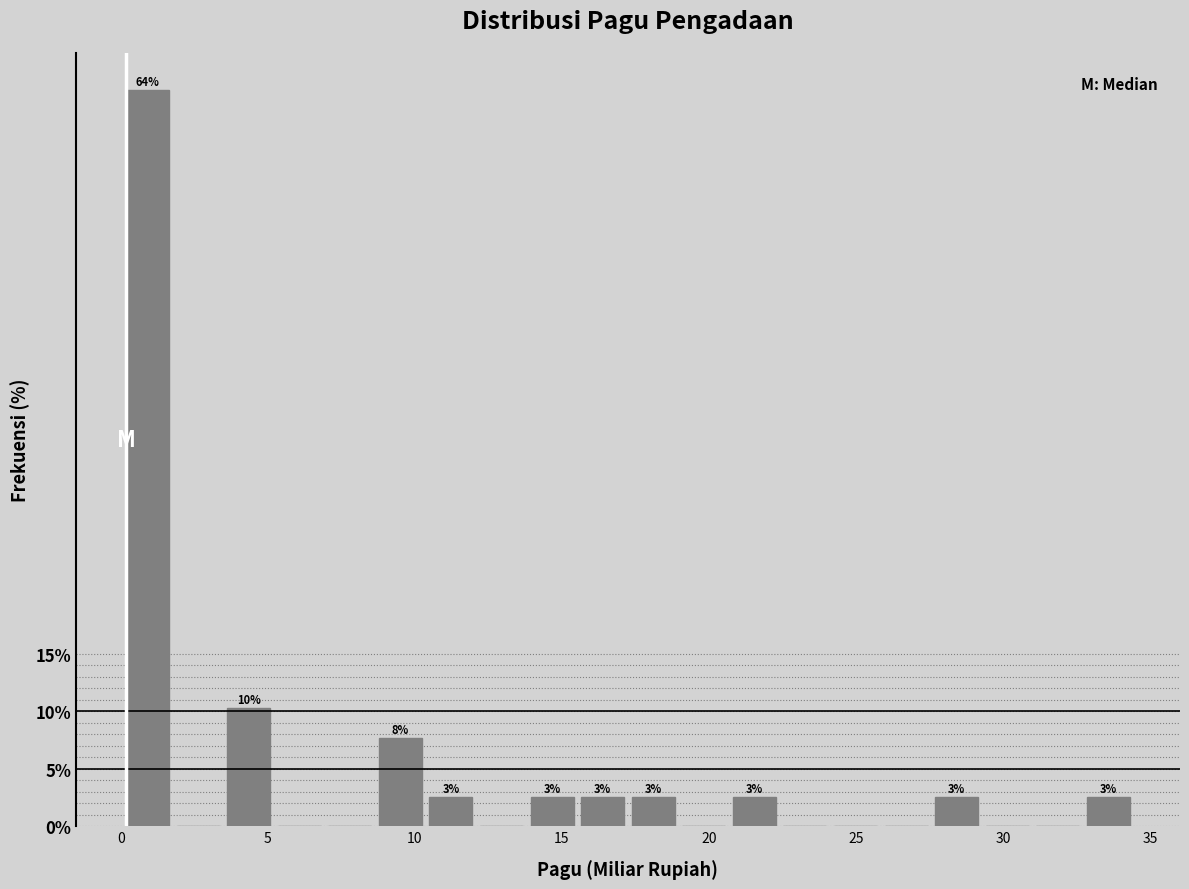

Around what value on the x-axis is the tallest bar? Give the approximate position of its centre, as read against the axis.

1.0